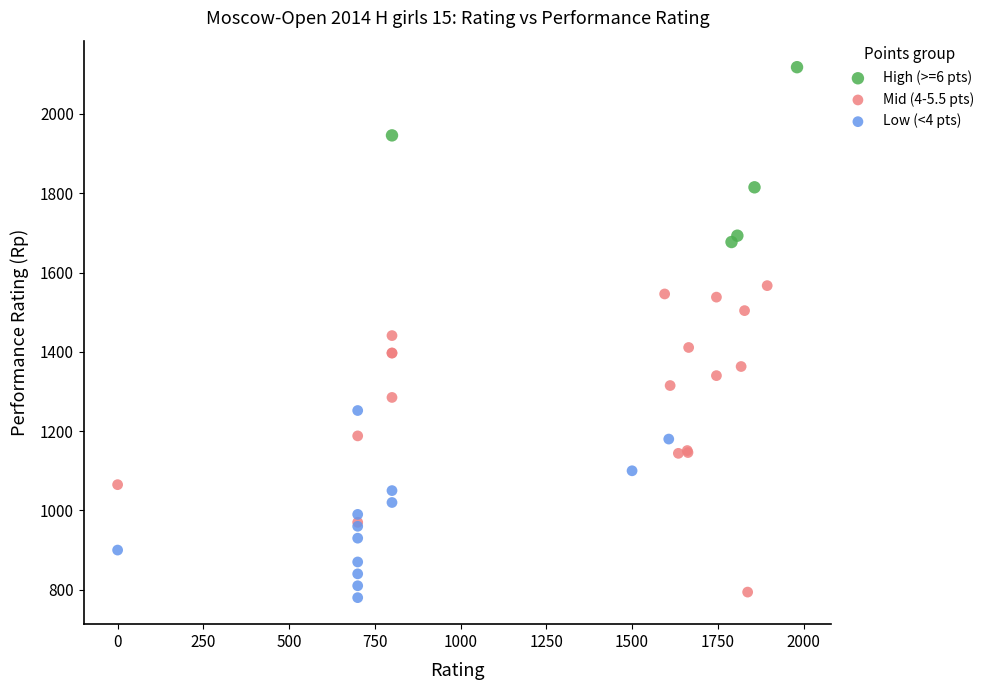

Which series has the widest spread of Y values?

Mid (4-5.5 pts)